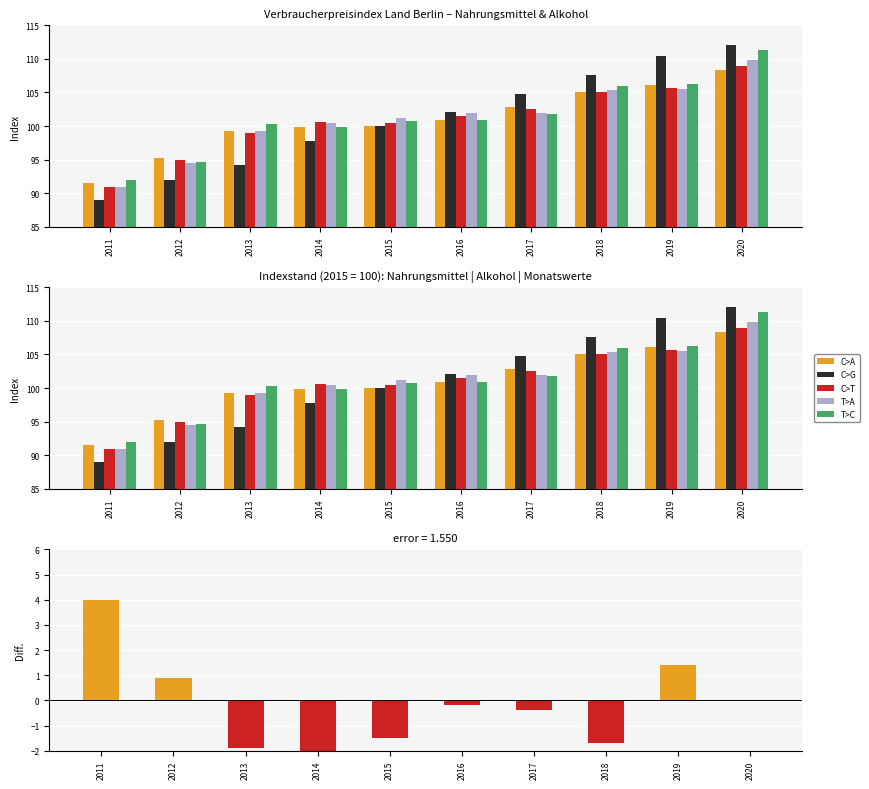

Which has a higher value, 2017 or 2011?

2017